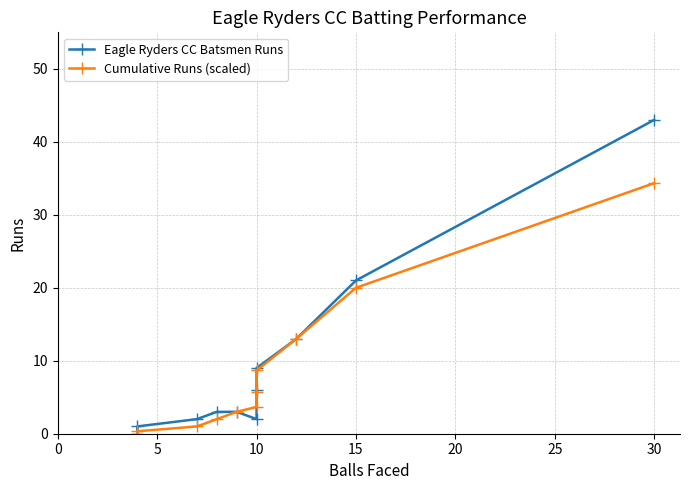

How many intersections are there between Cumulative Runs (scaled) and Eagle Ryders CC Batsmen Runs?

1